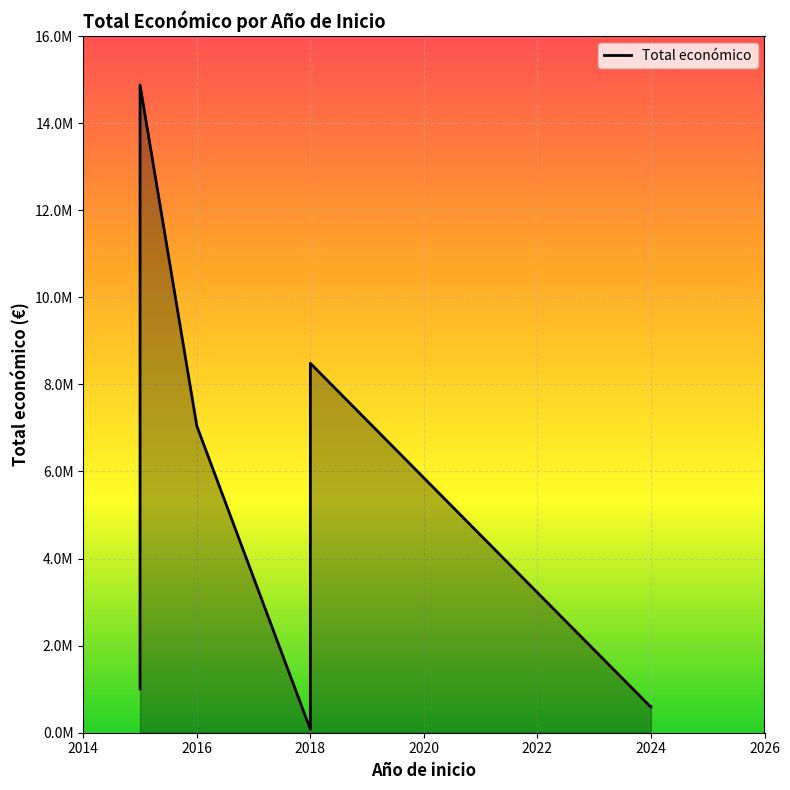

Between 2015 (GLOBIS-B) and 2024 (VOLTAGRO), which is larger?

2015 (GLOBIS-B)